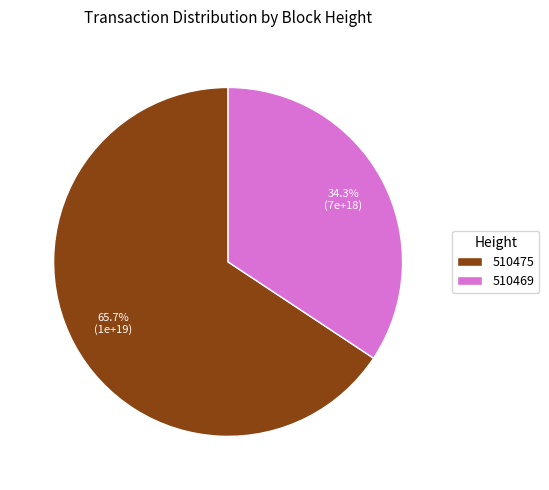

To the nearest percent, what percentage of the pie is 510475?

66%